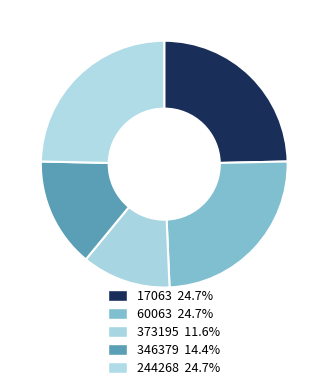

Which category has the smallest portion of the pie?

373195